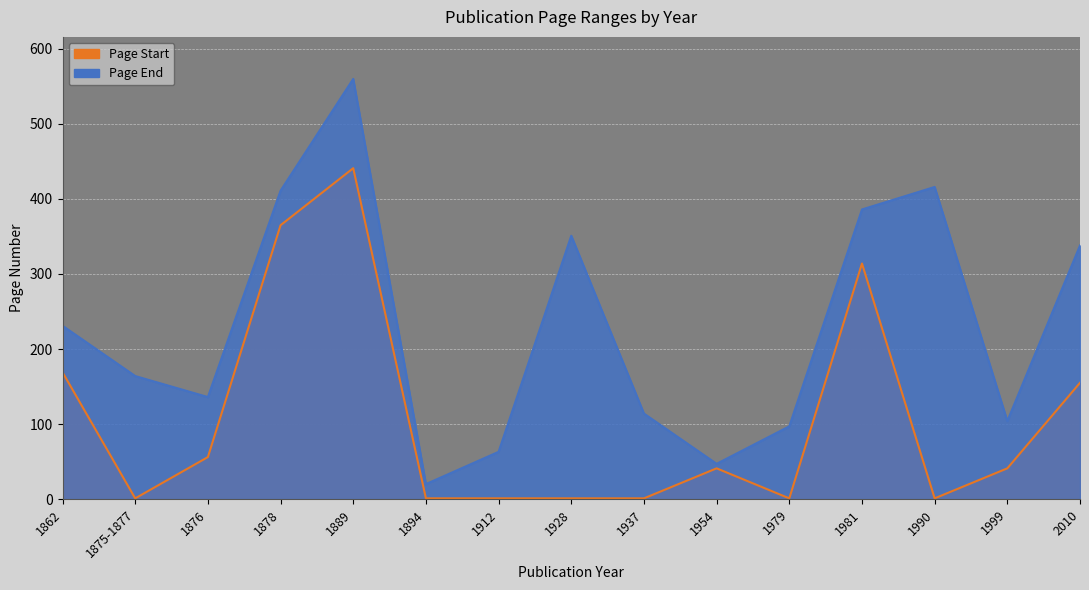

At how many categories does at least one series exceed 316?

6